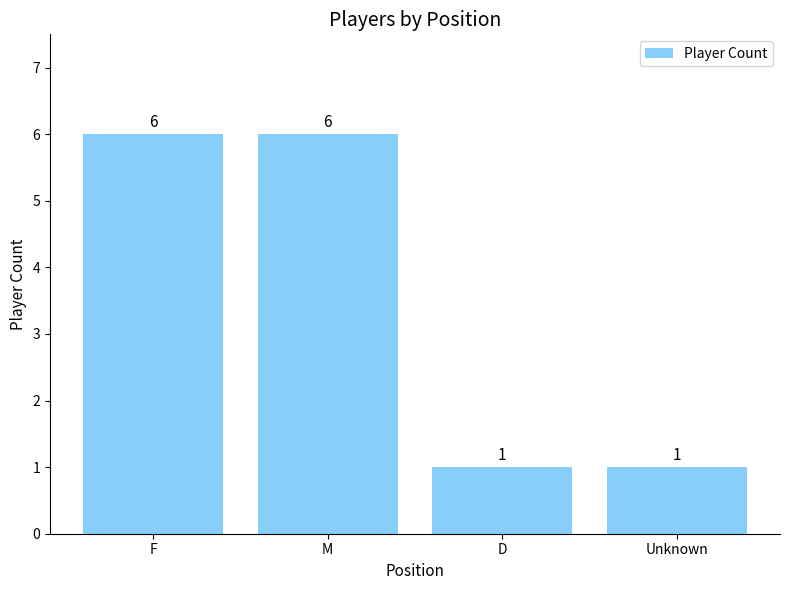

Does the chart contain stacked bars?

No